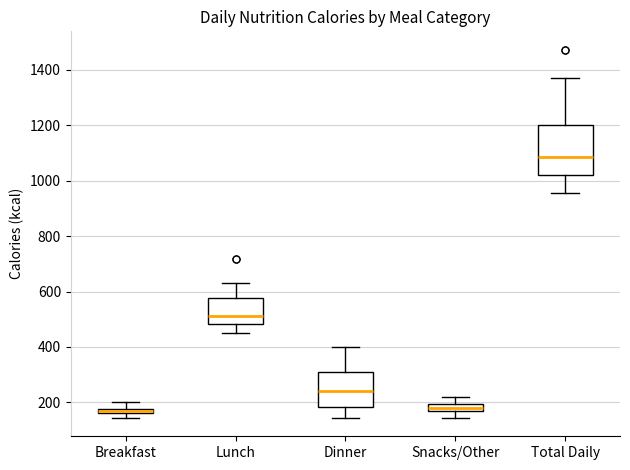

Which box's median line is the highest?

Total Daily